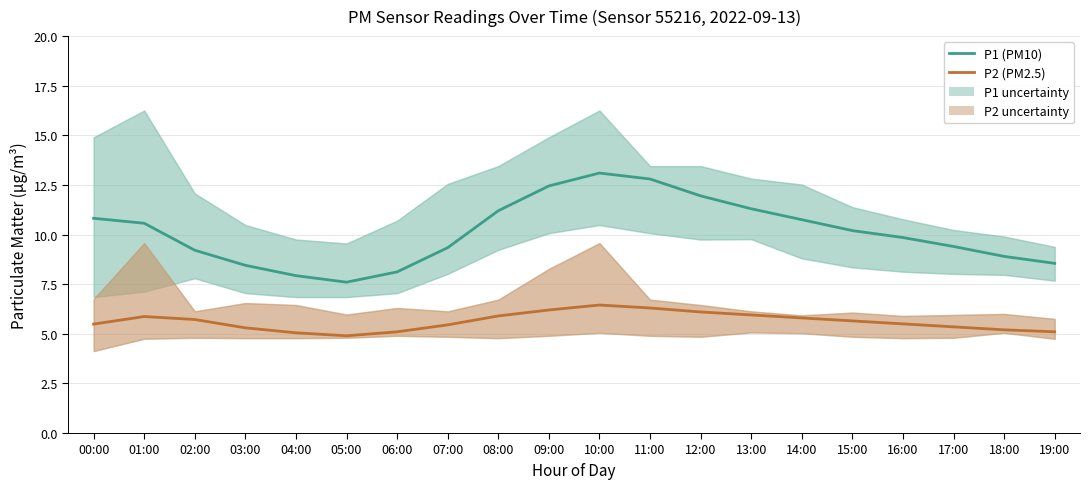

Count the number of data series in this chart.

2